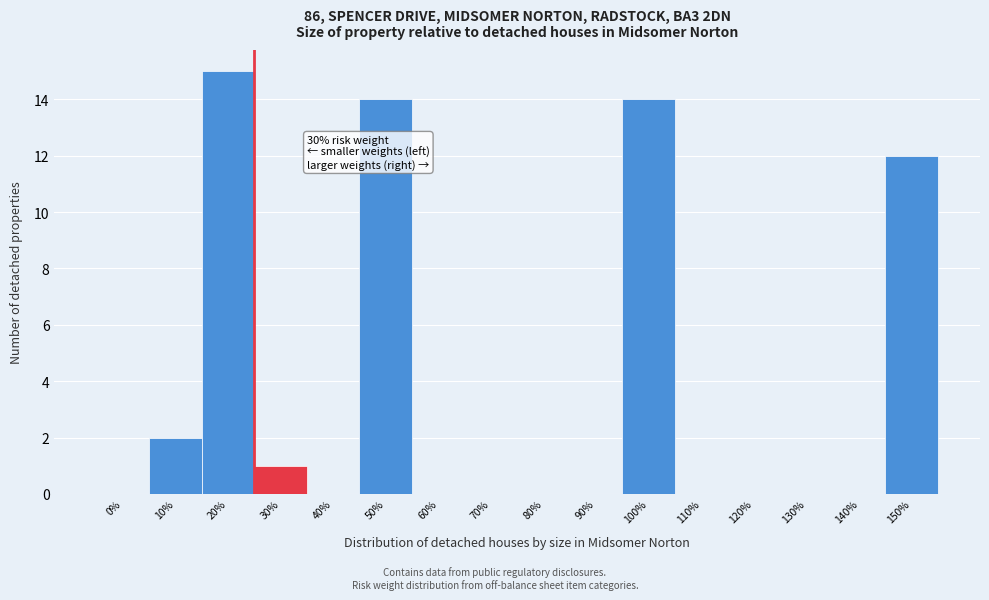

Reading left to right, list all the values displayed in this chart.

0%=0	10%=2	20%=15	30%=1	40%=0	50%=14	60%=0	70%=0	80%=0	90%=0	100%=14	110%=0	120%=0	130%=0	140%=0	150%=12